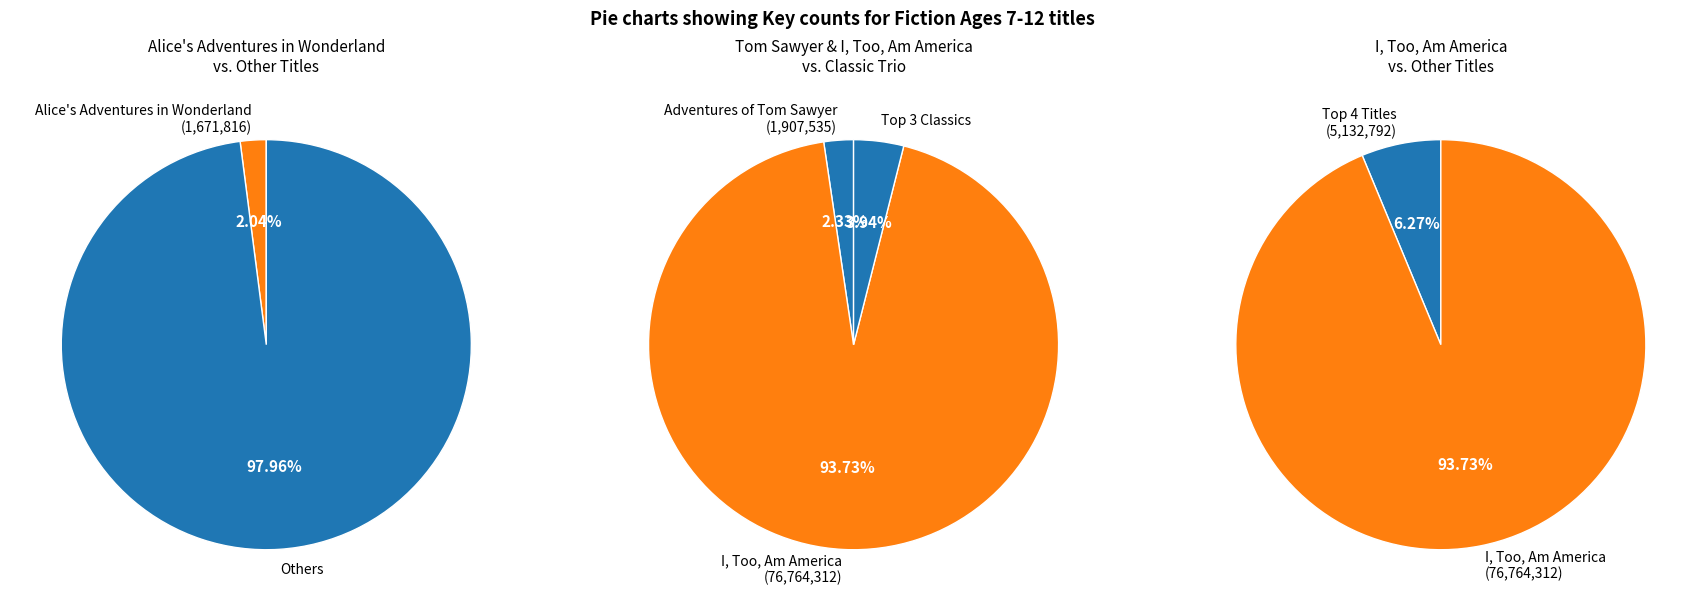

To the nearest percent, what portion does Alice's Adventures in Wonderland represent?

2%